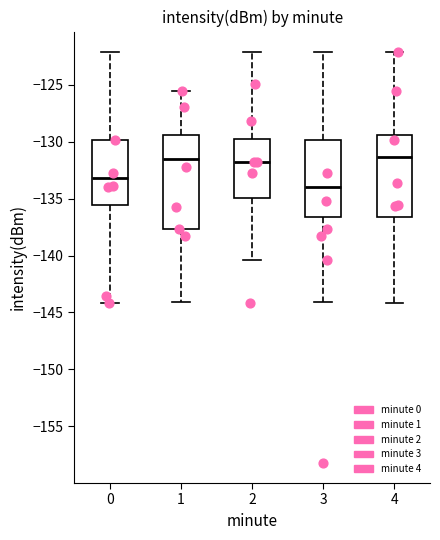

Where does the median line of the box at x = 4 sit on the y-axis? The values are not printed on the chart, so give them approximately, as read against the axis.

-131.5